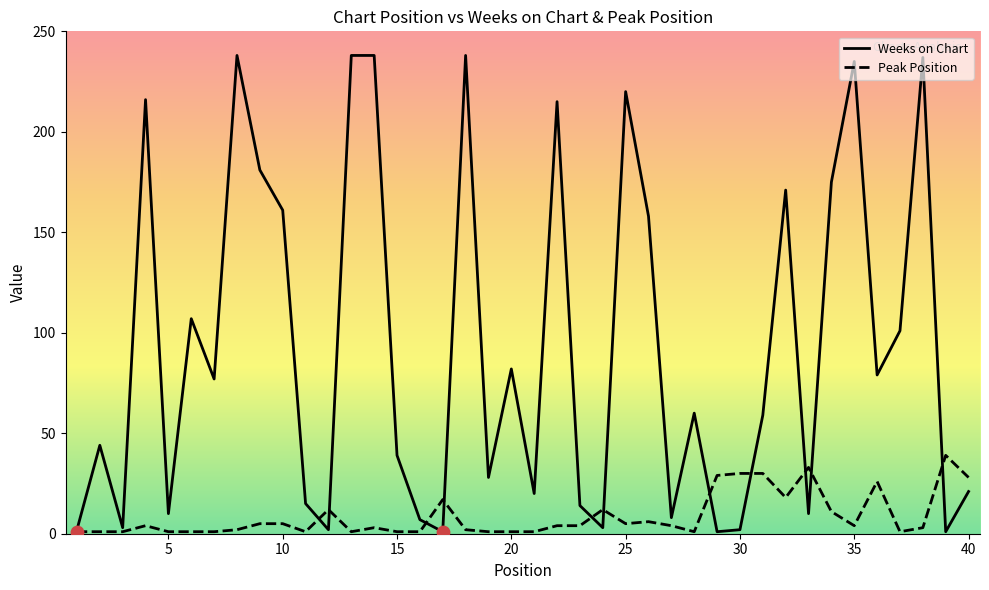

What are all the series names shown in the legend?

Weeks on Chart, Peak Position